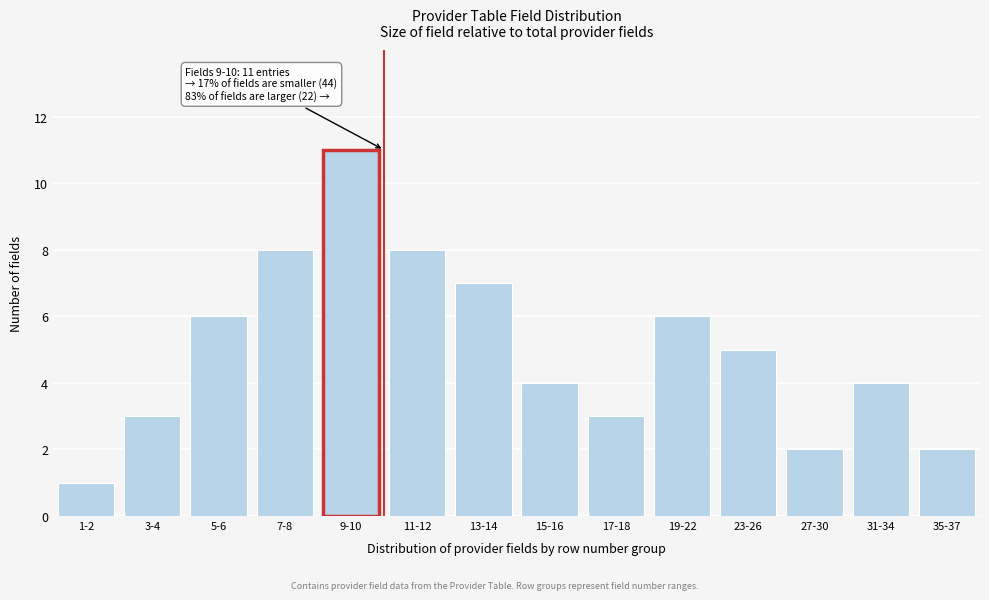

Reading left to right, what are all the values shown in this chart?

1	3	6	8	11	8	7	4	3	6	5	2	4	2